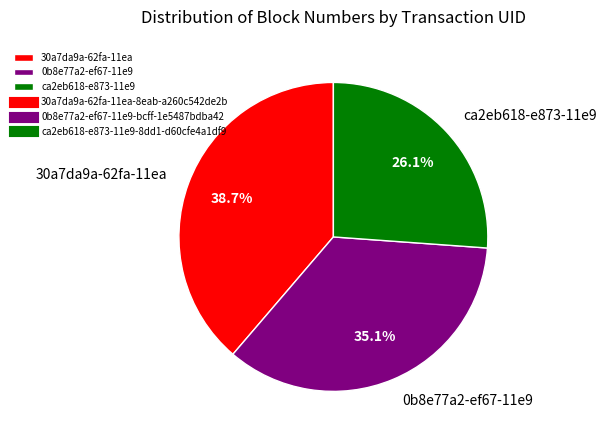

Does any single category account for the majority?

No